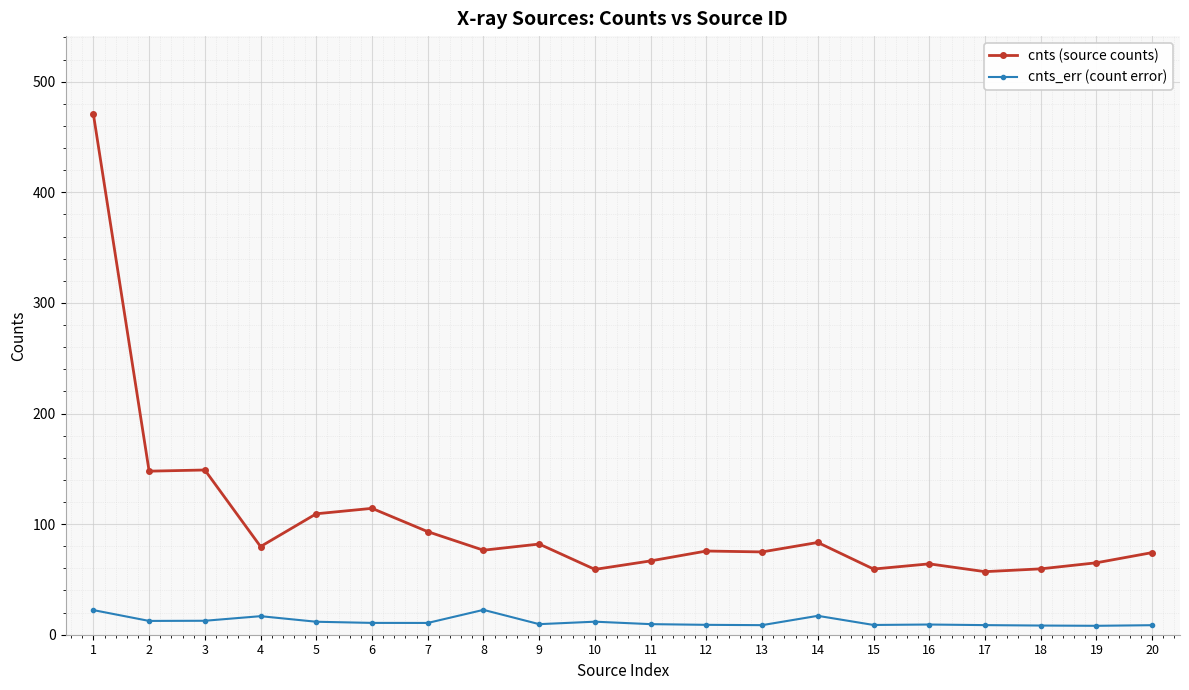

What is the total value across all series at 18?

67.9